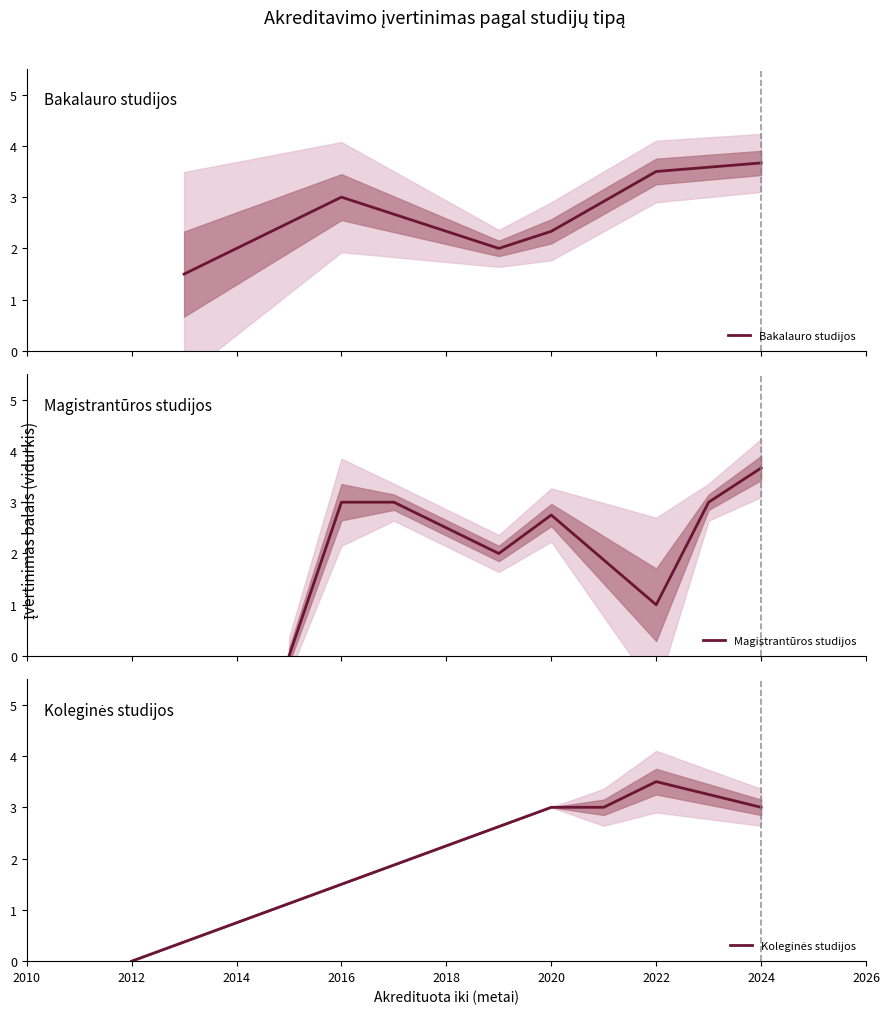

What is the maximum value for Bakalauro studijos?

3.7